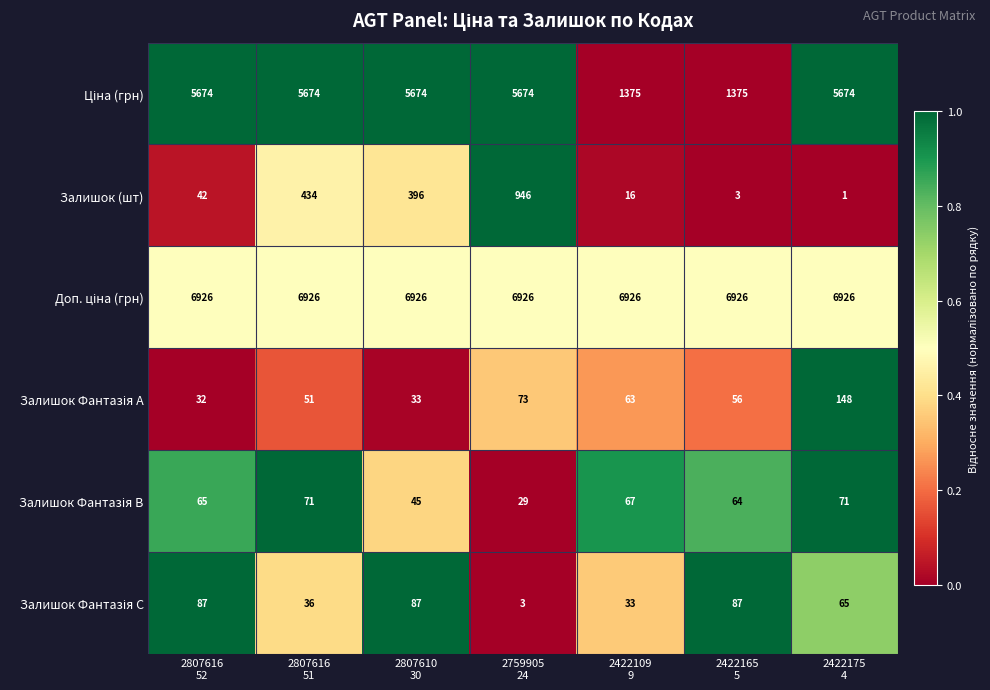

At how many categories does at least one series exceed 314?

7